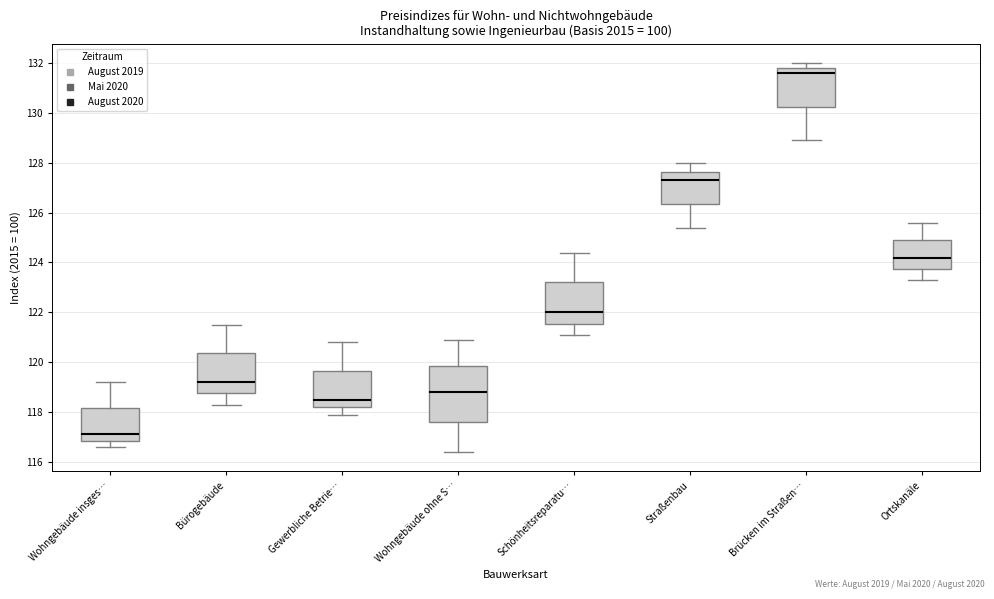

Which box's median line is the lowest?

Wohngebäude insges…